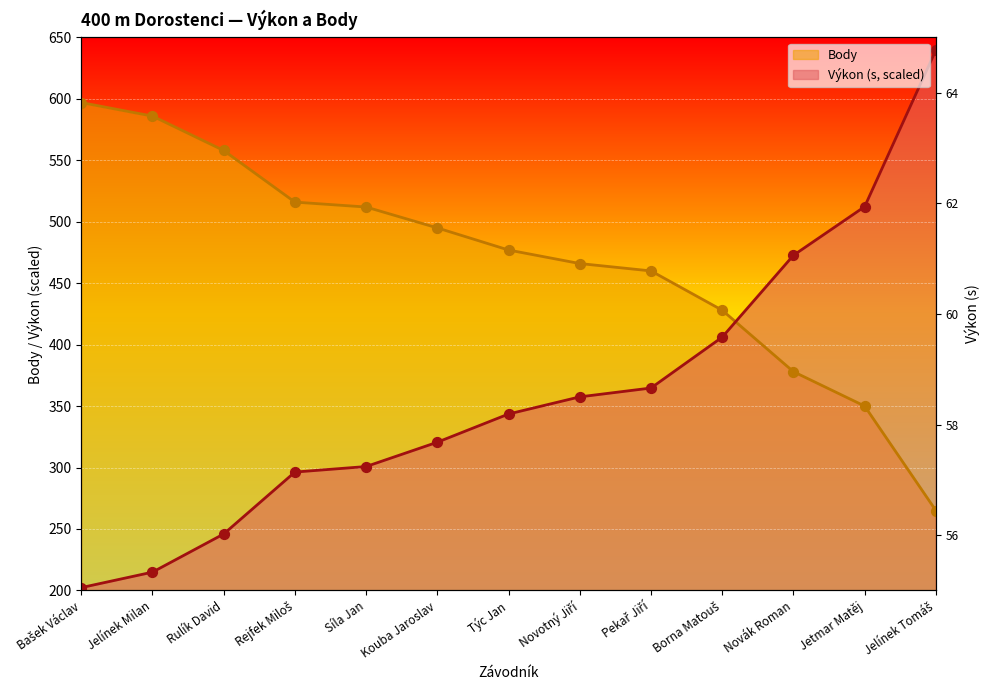

Which series has the widest spread of Y values?

Výkon